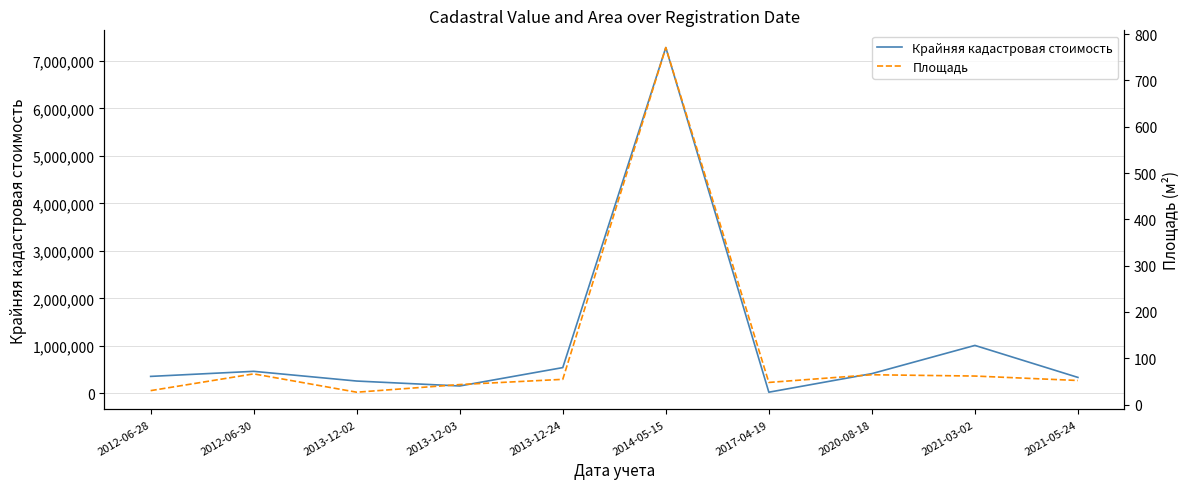

What is the label of the 2nd point from the right?

2021-03-02